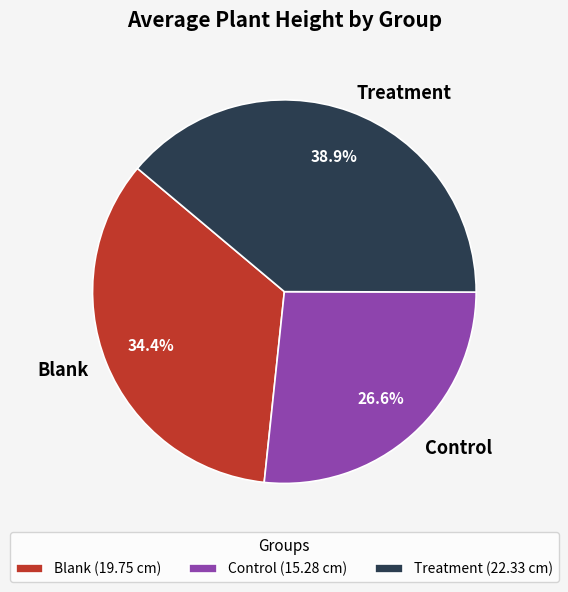

To the nearest percent, what is the average slice percentage?

33%